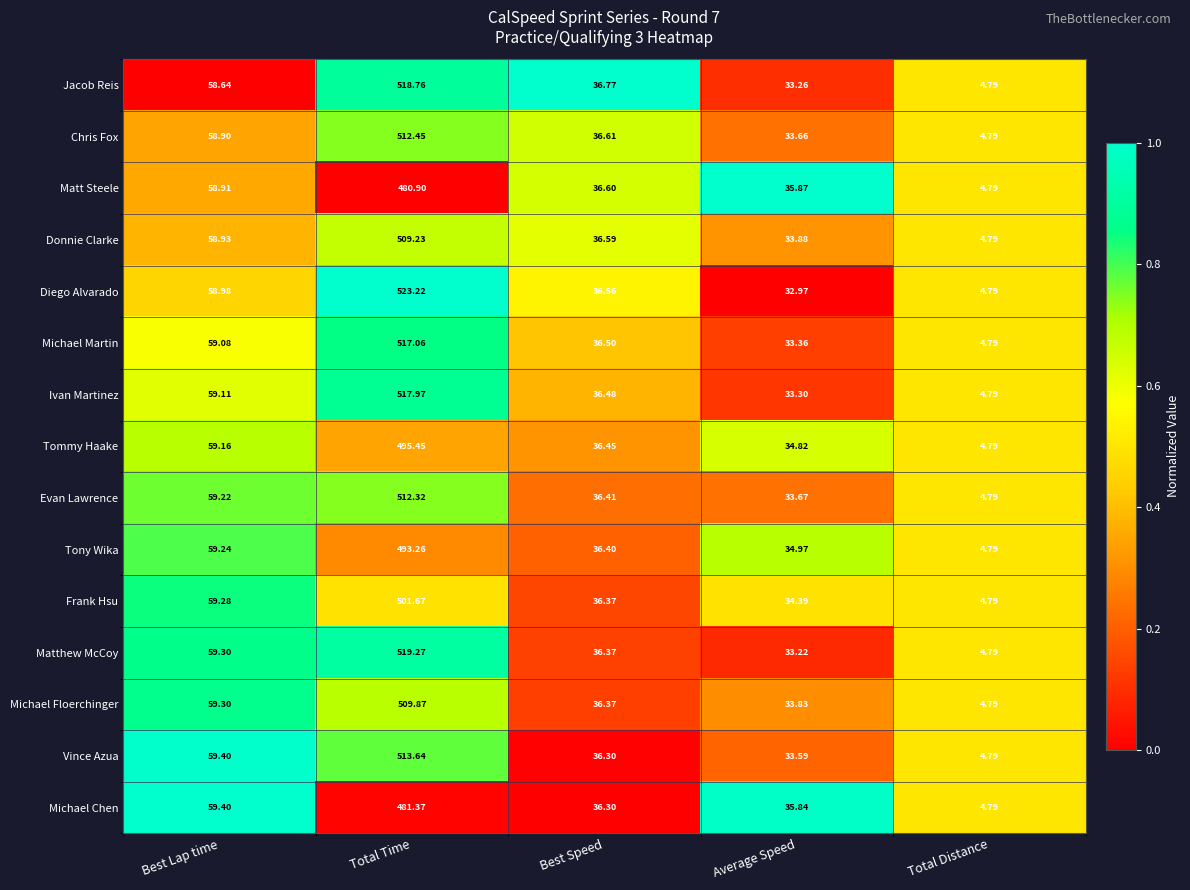

At which category is the sum across all series the highest?

Total Time